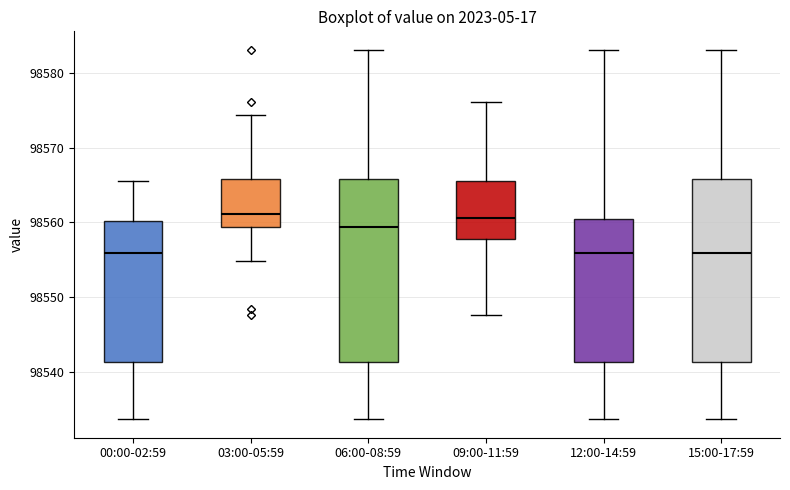

Reading left to right, transcribe this box plot: for each box, give where its median line is, the range the box spans, and where its two whiskers end, as read against the y-axis. The values are not printed on the chart, so give them approximately, as read against the axis.

00:00-02:59: median 98556, box 98541 to 98560, whiskers 98534 to 98566
03:00-05:59: median 98561, box 98559 to 98566, whiskers 98555 to 98574
06:00-08:59: median 98559, box 98541 to 98566, whiskers 98534 to 98583
09:00-11:59: median 98561, box 98558 to 98566, whiskers 98548 to 98576
12:00-14:59: median 98556, box 98541 to 98560, whiskers 98534 to 98583
15:00-17:59: median 98556, box 98541 to 98566, whiskers 98534 to 98583